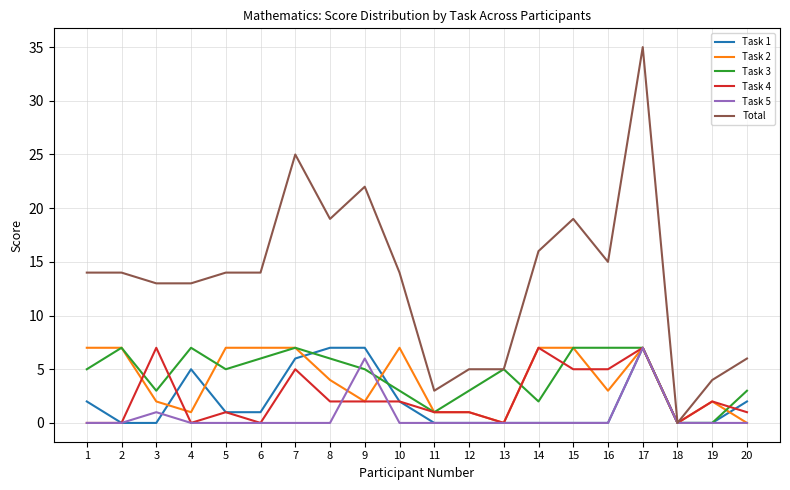

How many Task 1 values are between 0 and 5?

16